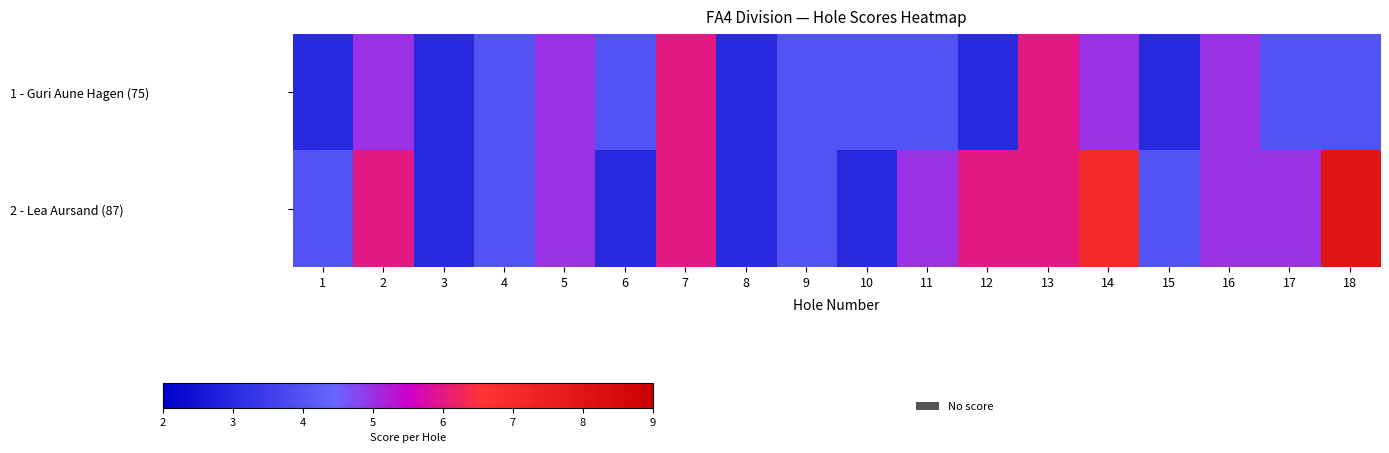

At which category is the sum across all series the highest?

7